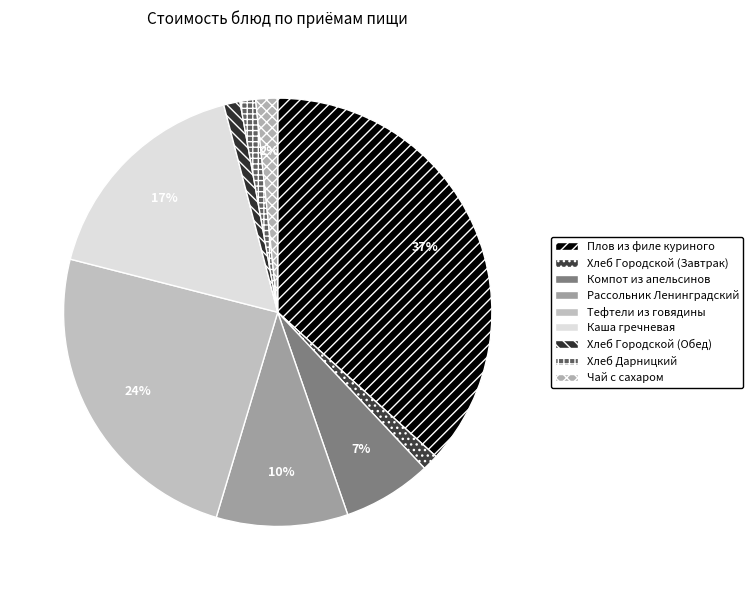

Rank the categories by value from highest to lowest.

Плов из филе куриного, Тефтели из говядины, Каша гречневая, Рассольник Ленинградский, Компот из апельсинов, Чай с сахаром, Хлеб Городской (Завтрак), Хлеб Городской (Обед), Хлеб Дарницкий